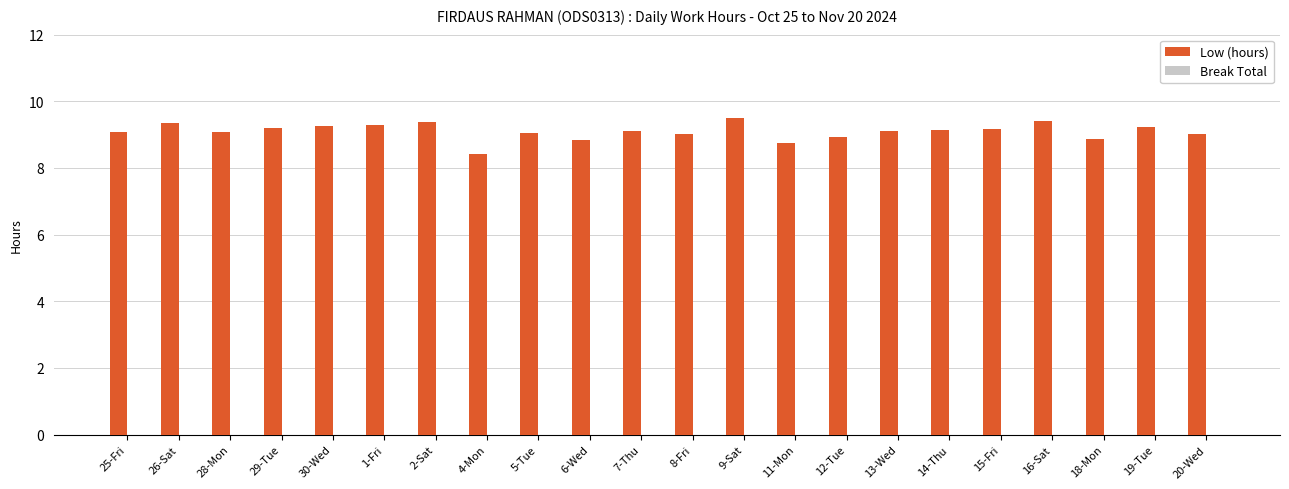

How many categories are shown in the chart?

22